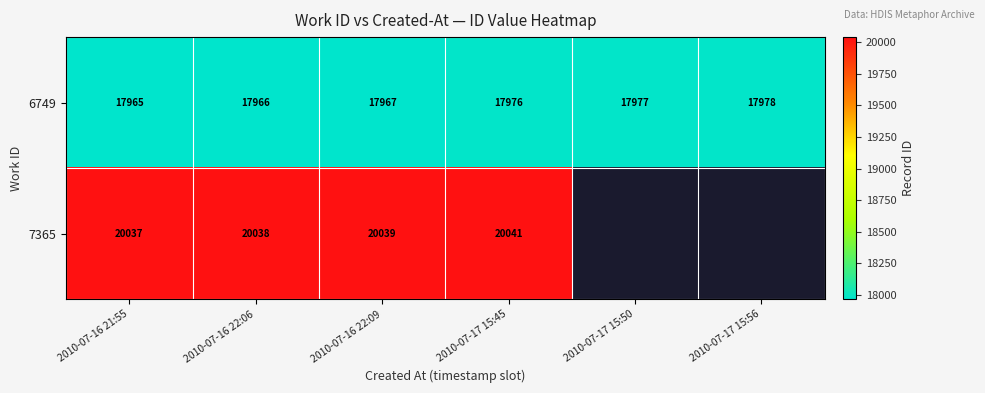

At which category is the sum across all series the highest?

2010-07-17 15:45